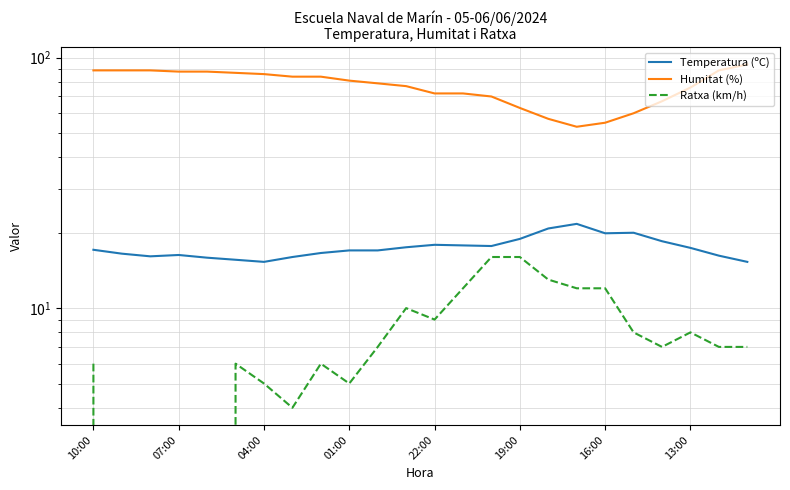

Which series has the largest total across all categories?

Humitat (%)